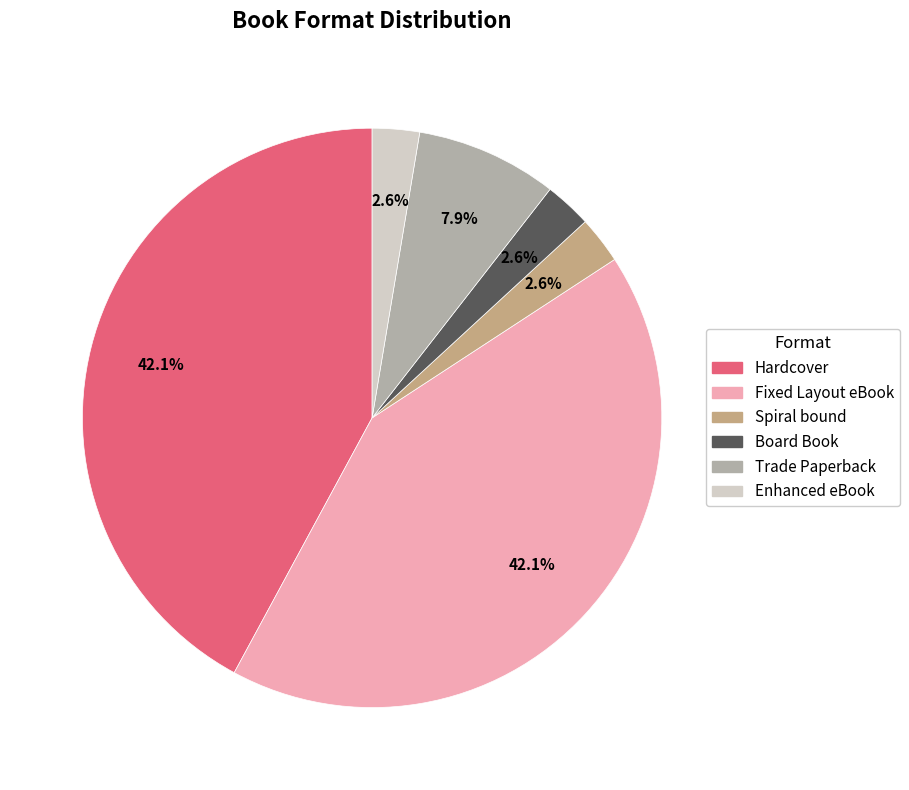

Is it true that Enhanced eBook is 3% of the pie?

True